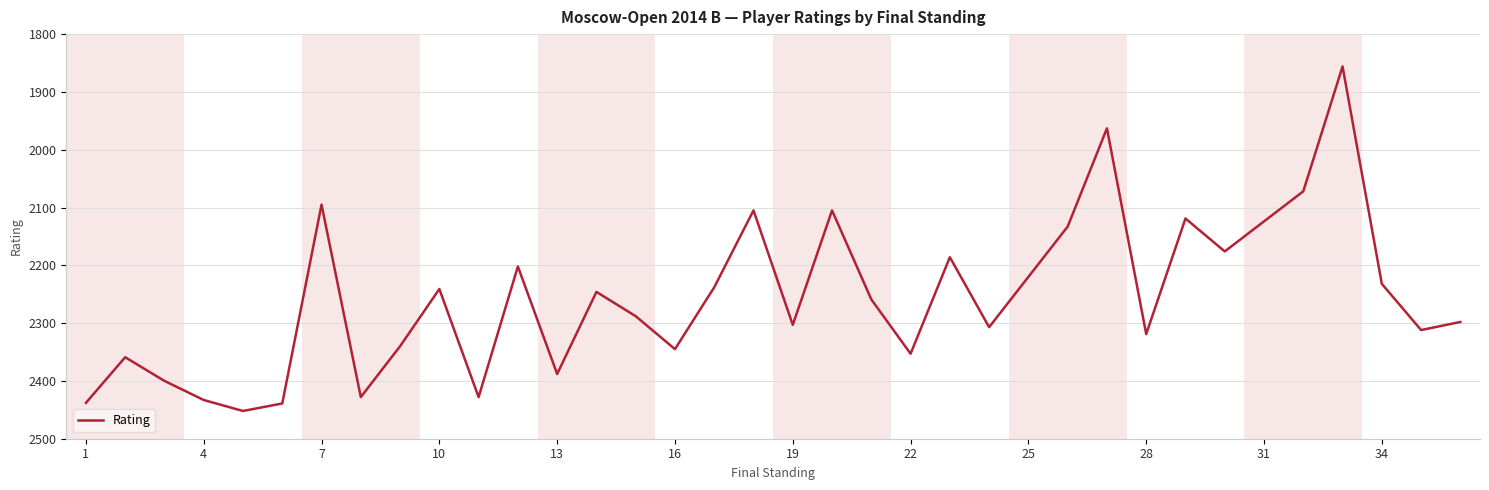

What is the maximum value shown in the chart?

2452